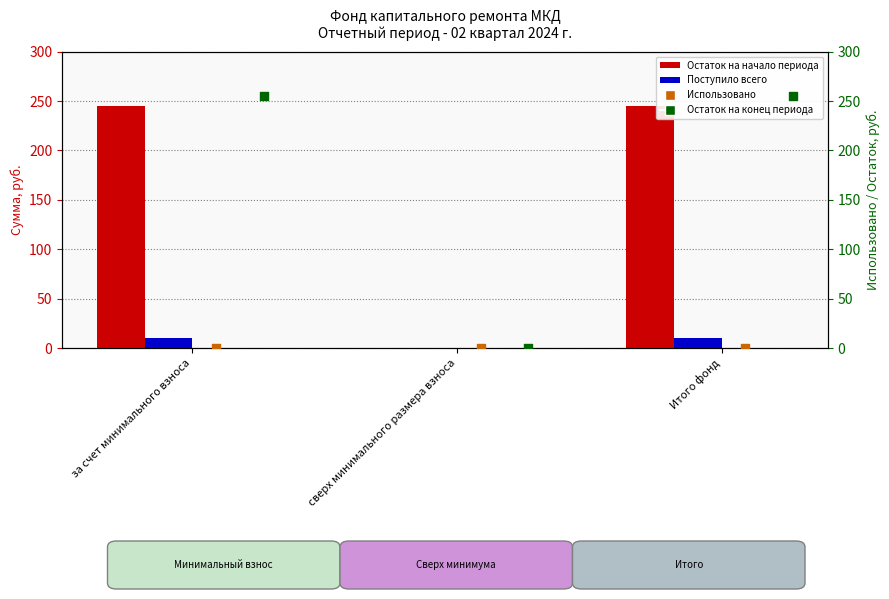

What are all the series names shown in the legend?

Остаток на начало периода, Поступило всего, Использовано, Остаток на конец периода